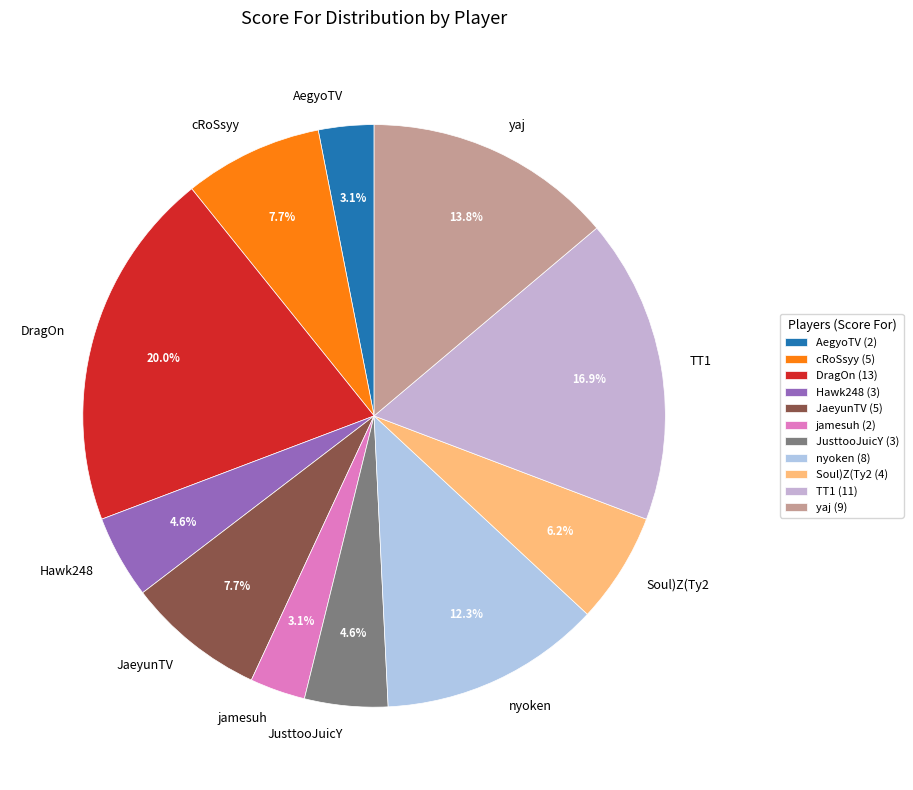

Is yaj the majority of the pie?

No